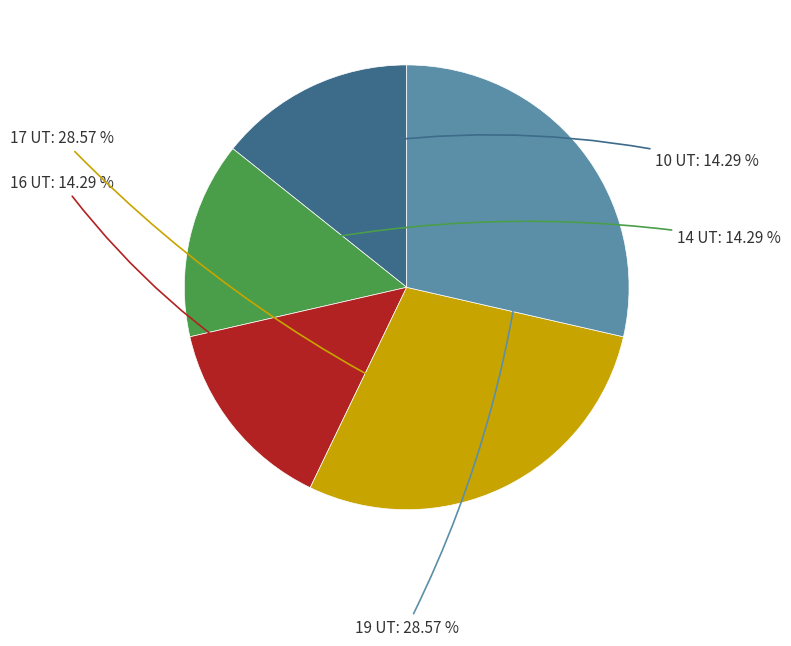

Is there a majority slice in this chart?

No